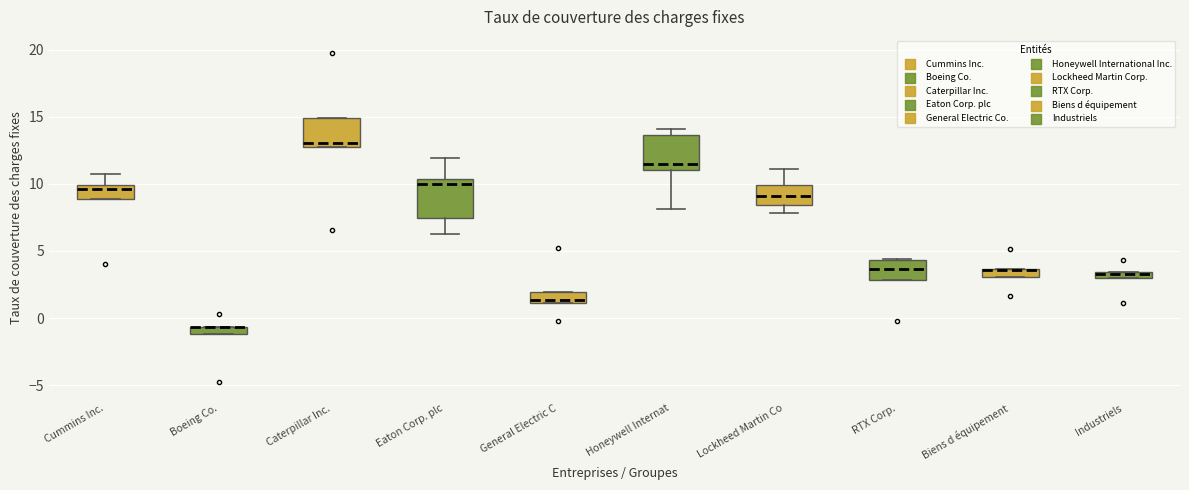

Where does the median line of the box for Honeywell Internat sit on the y-axis? The values are not printed on the chart, so give them approximately, as read against the axis.

11.5